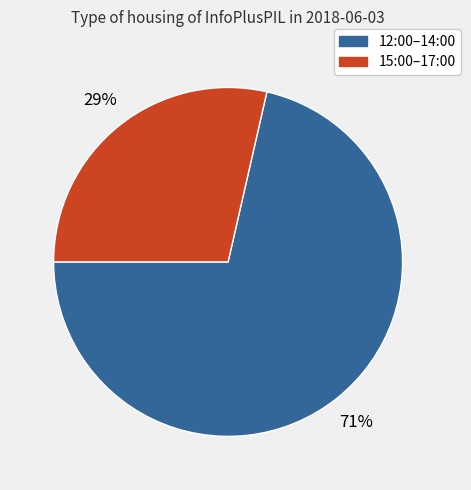

Which slice is the largest?

12:00–14:00